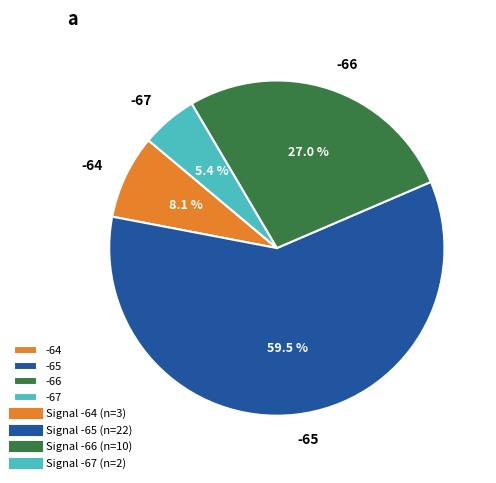

Which category accounts for the majority?

-65